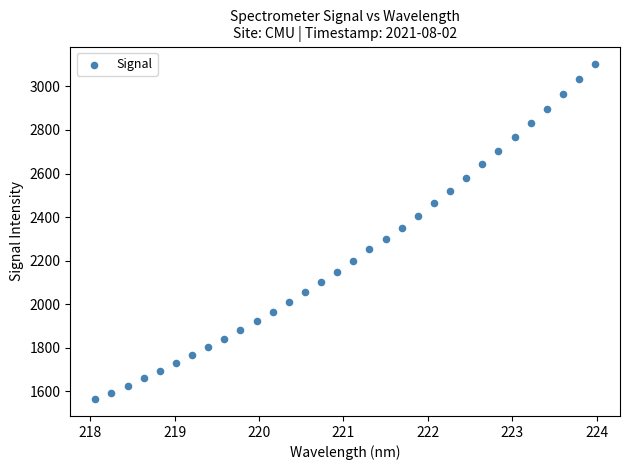

What is the range of X values (max minus min)?

5.9